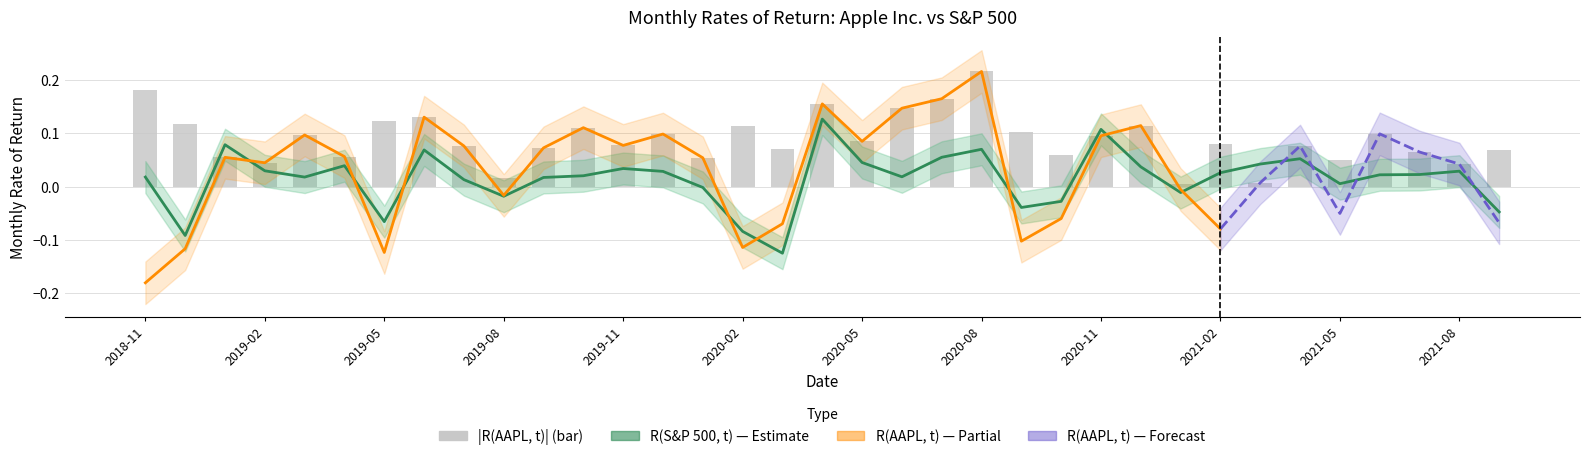

The value at 2021-09 is -0.1. True or false?

False